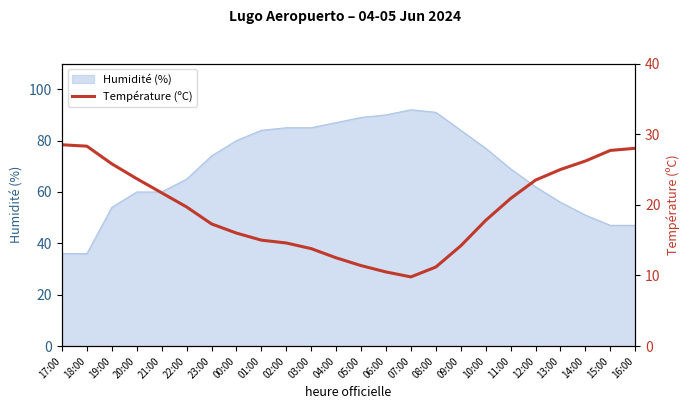

True or false: the data has more than 1 interior local peaks.

False